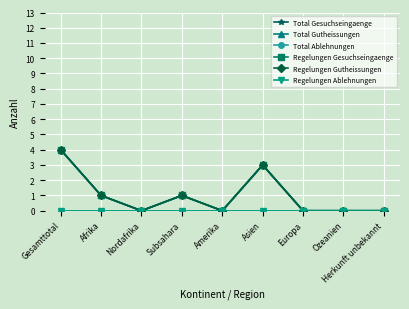

Count the Total Gutheissungen values in the range 0 to 1.

7